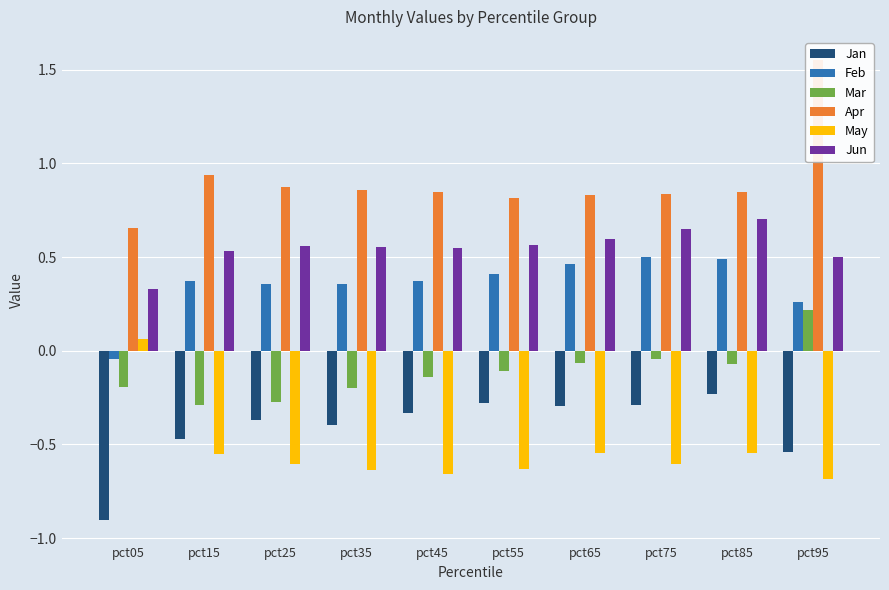

How many values in Feb are above zero?

9